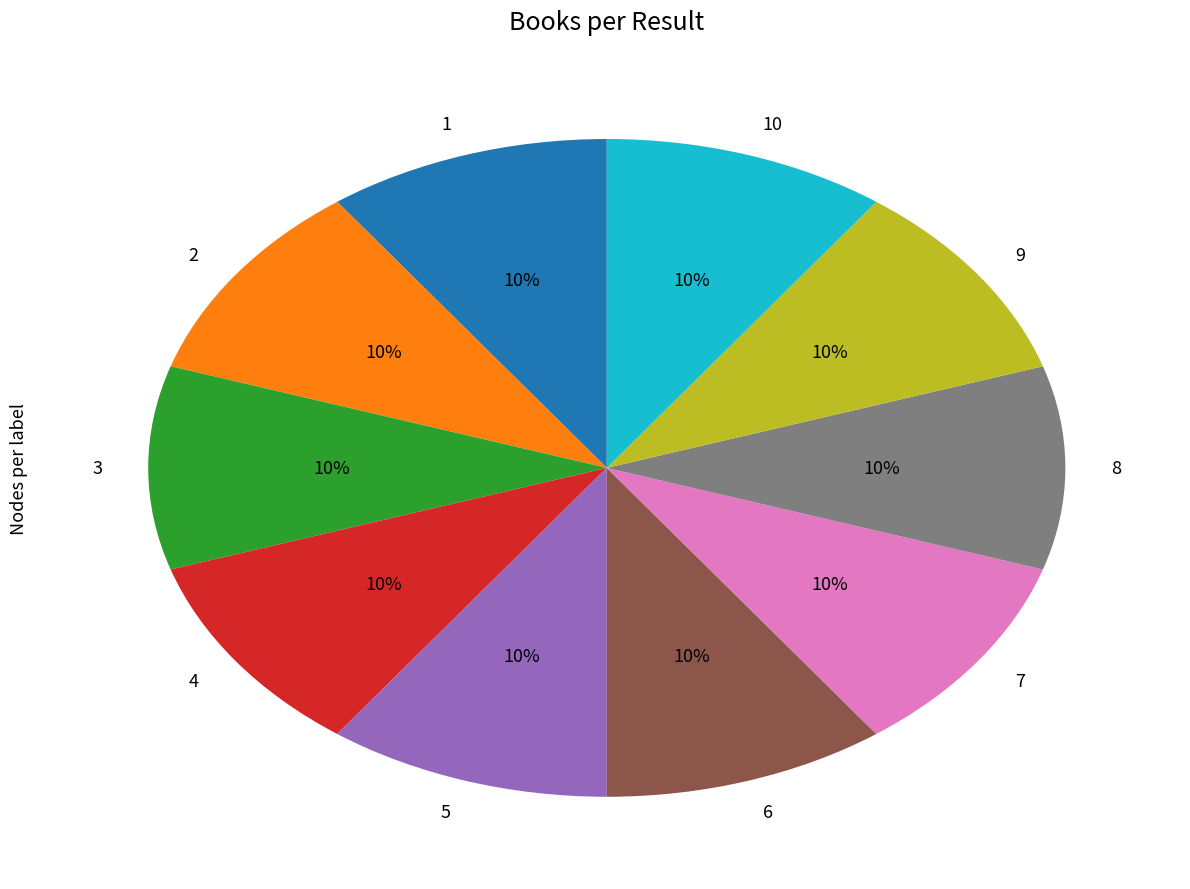

Do 2 and 6 together represent more than half of the pie?

No